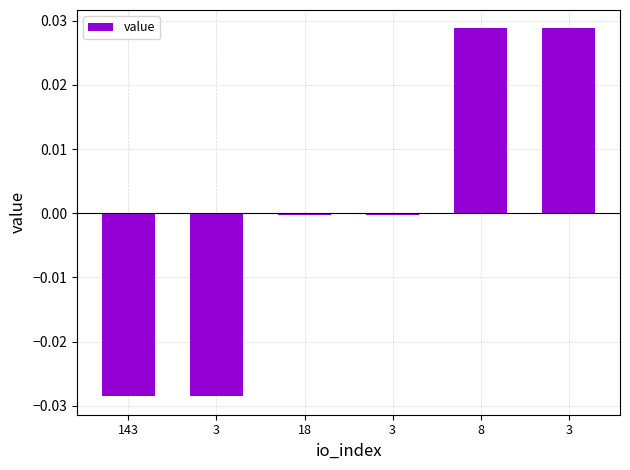

How many values are below zero?

4